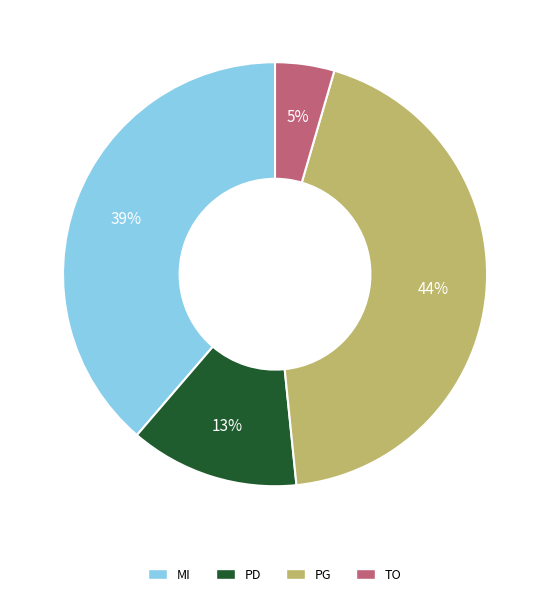

To the nearest percent, what is the difference between the largest and smallest slice percentages?

39%